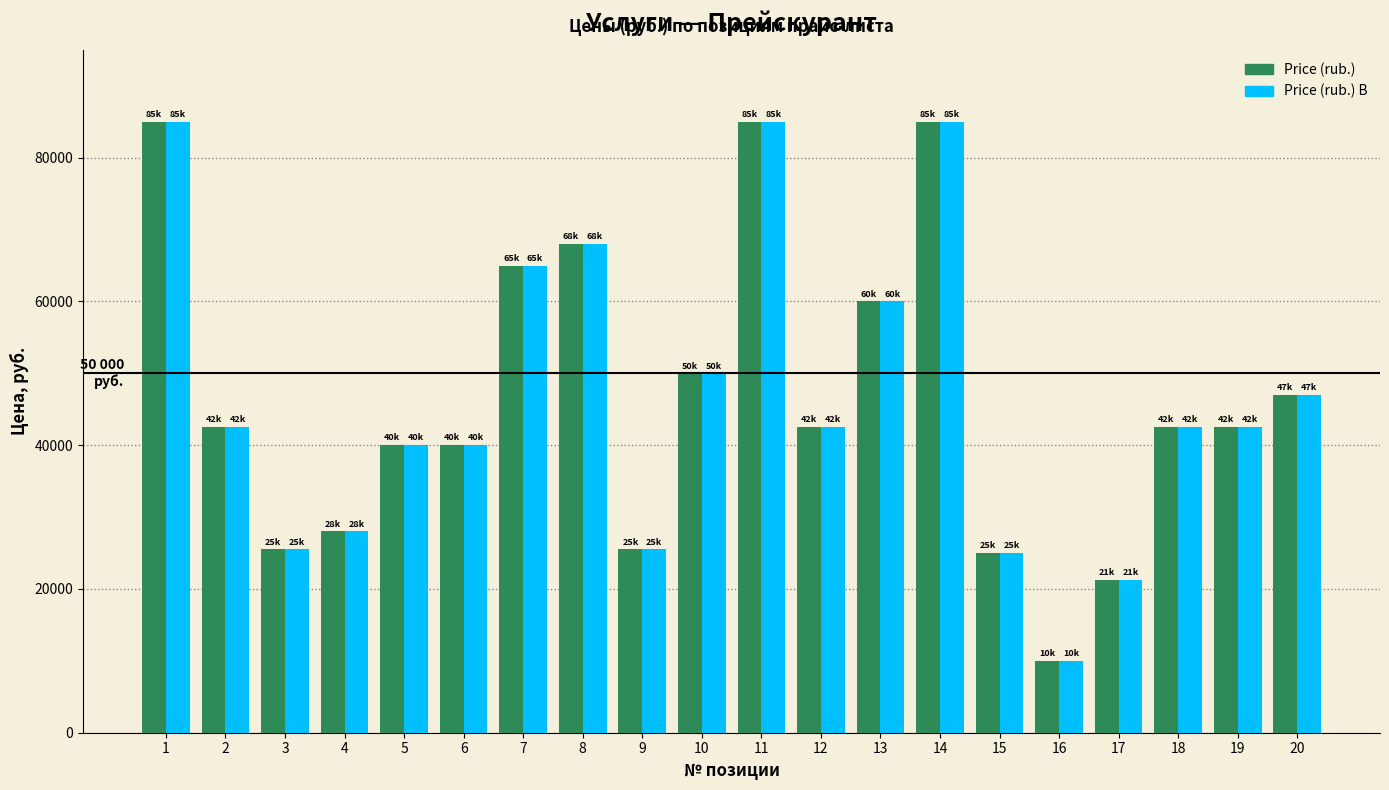

The value of Price (rub.) at 14 is 85000. True or false?

True